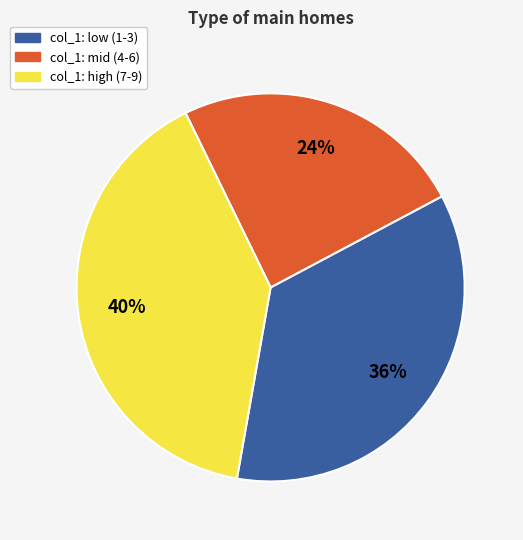

To the nearest percent, what is the difference between the largest and smallest slice percentages?

16%